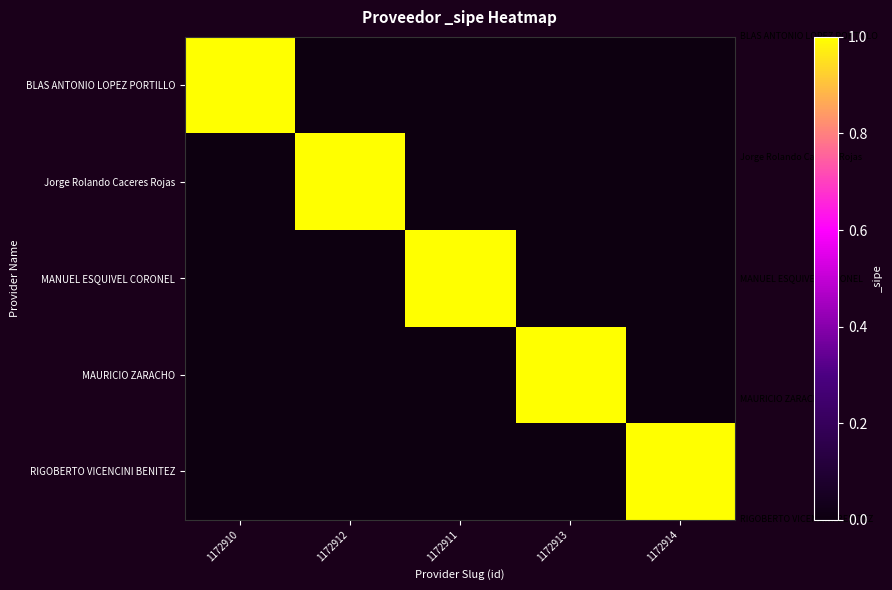

Between 1172911 and 1172914, which series saw the biggest shift?

MANUEL ESQUIVEL CORONEL